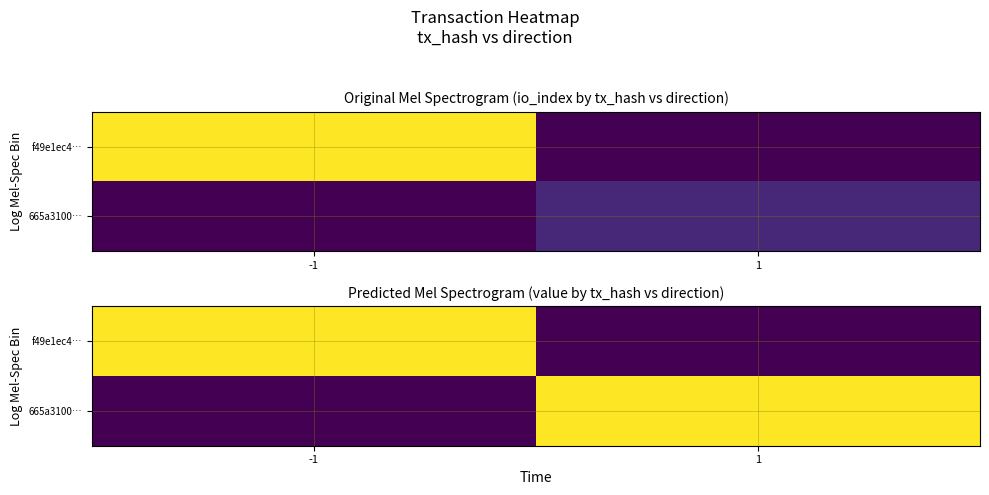

Which series has the widest spread of values?

f49e1ec4…